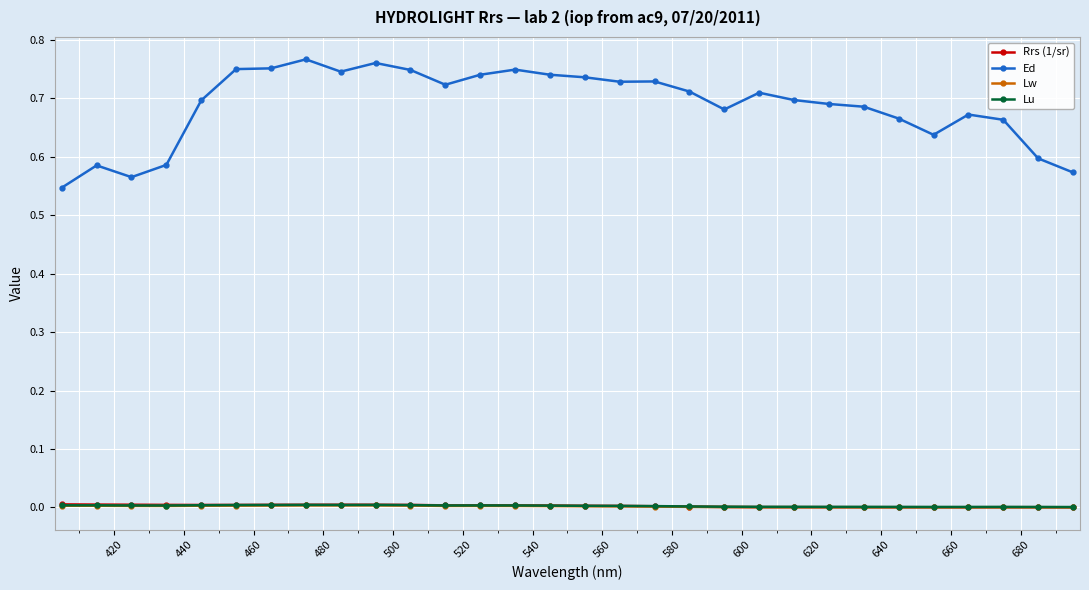

At how many categories does at least one series exceed 0?

30